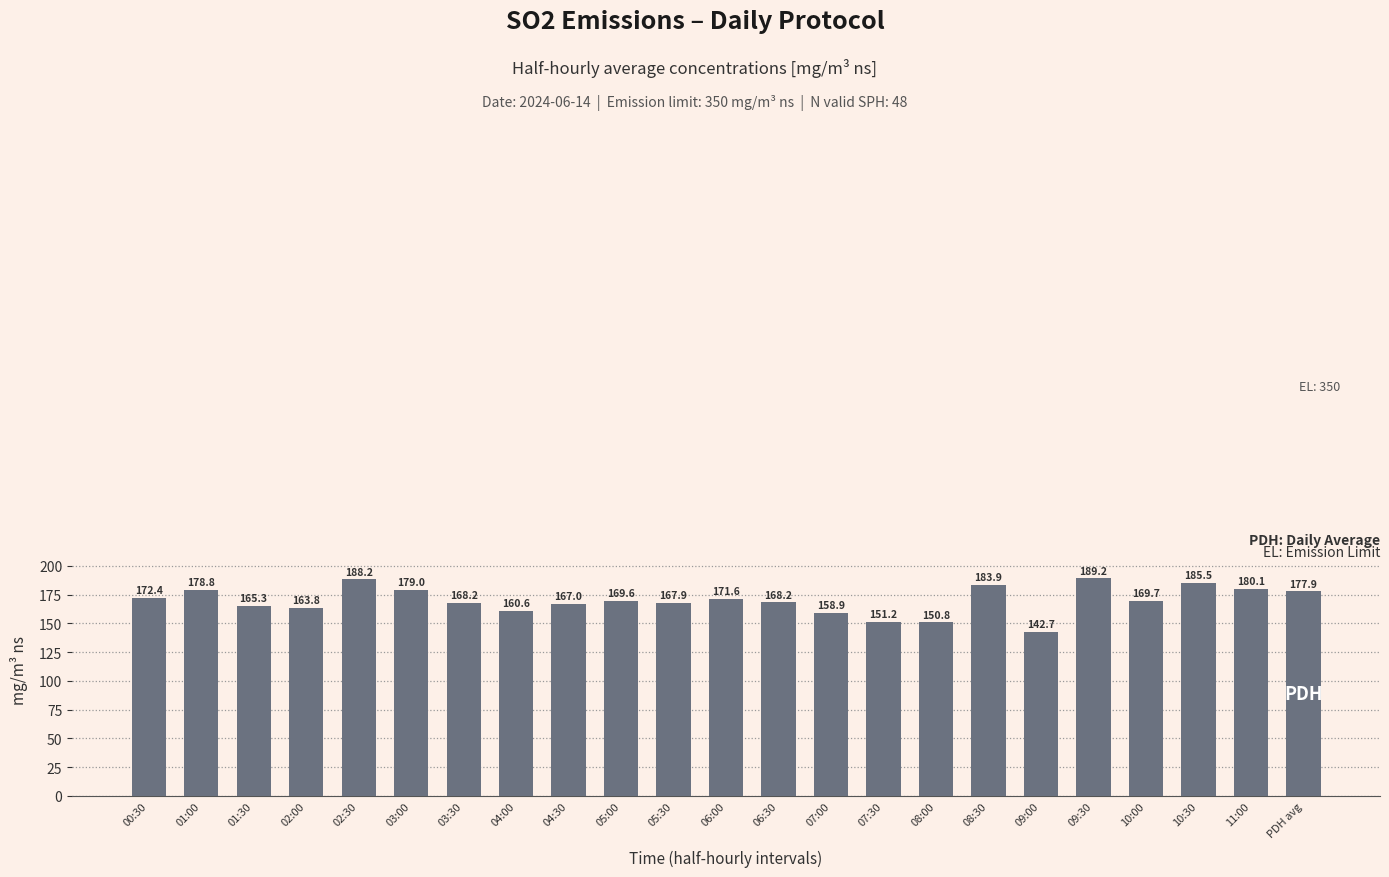

What is the label of the 18th bar from the right?

03:00